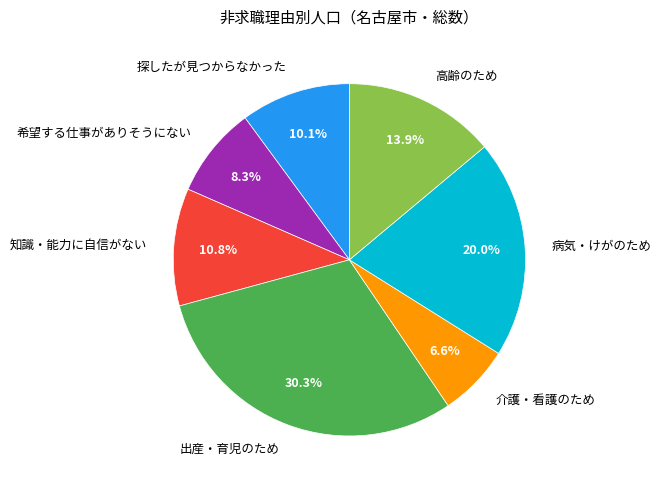

Approximately how many times larger is the value at 介護・看護のため compared to 探したが見つからなかった?

0.7